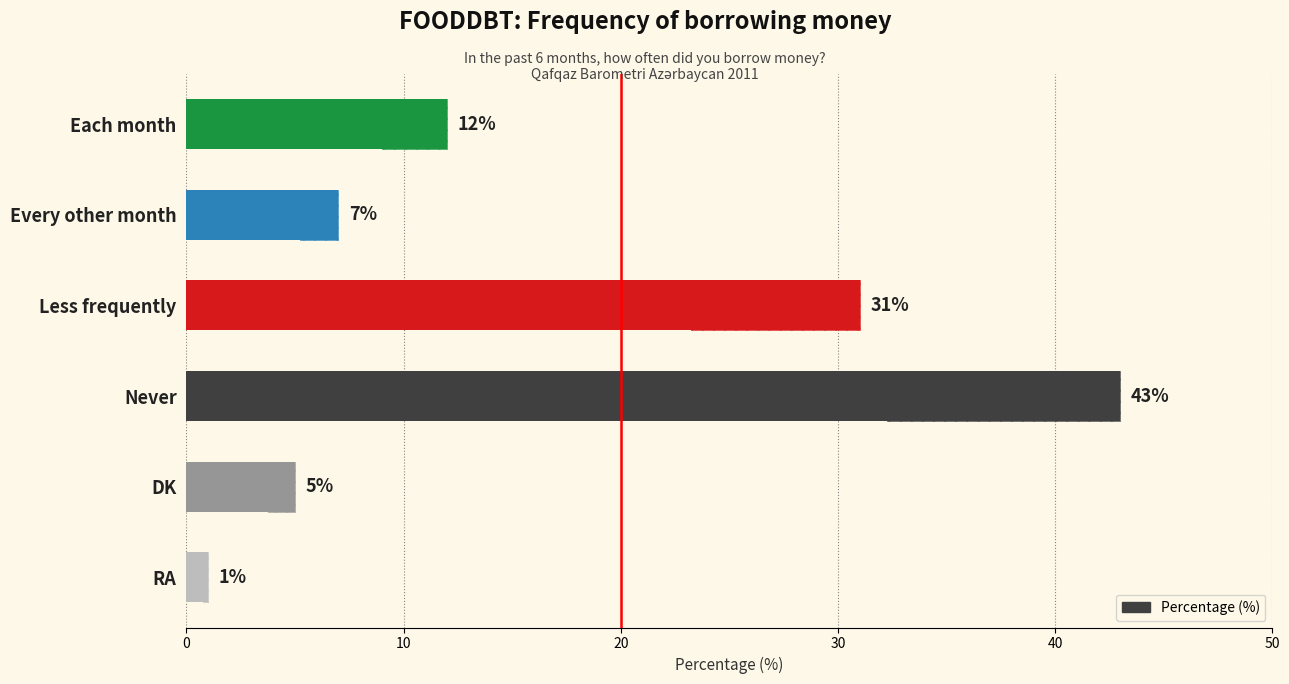

What is the greatest value displayed?

43